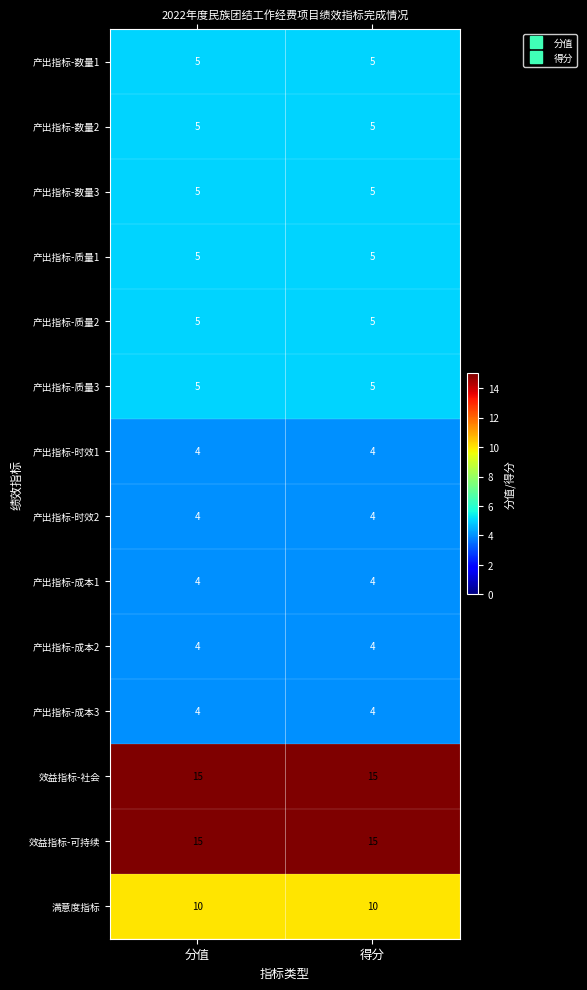

At how many categories does at least one series exceed 9?

2